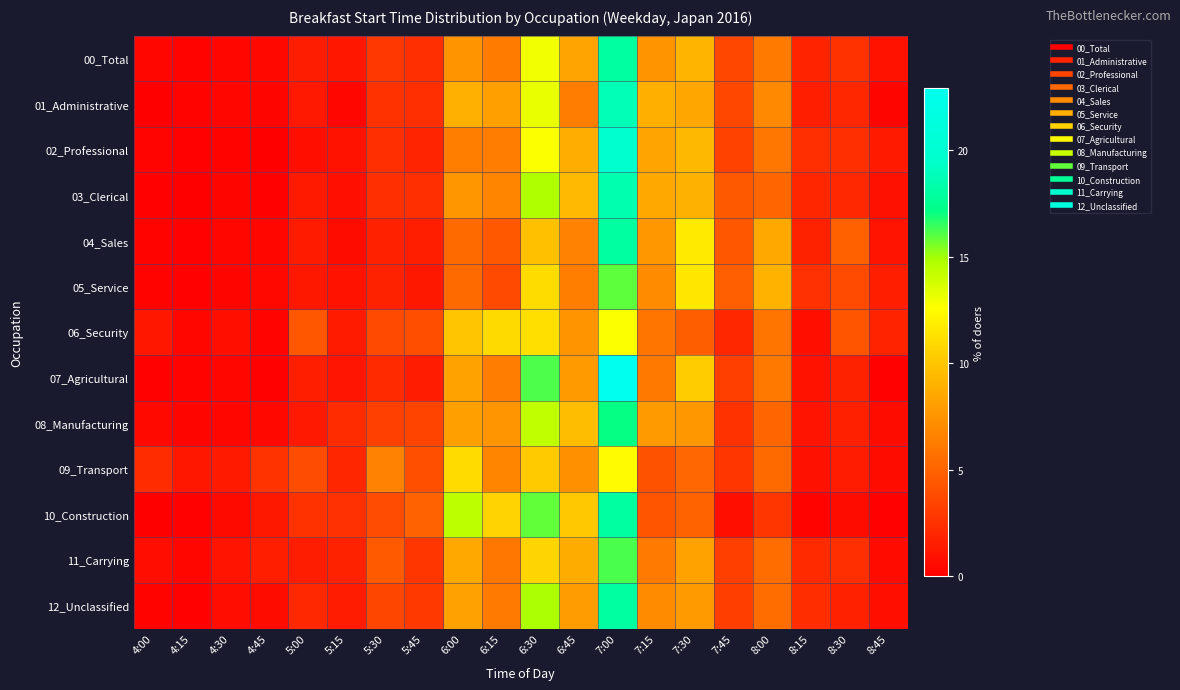

Between 7:30 and 8:15, which is larger?

7:30